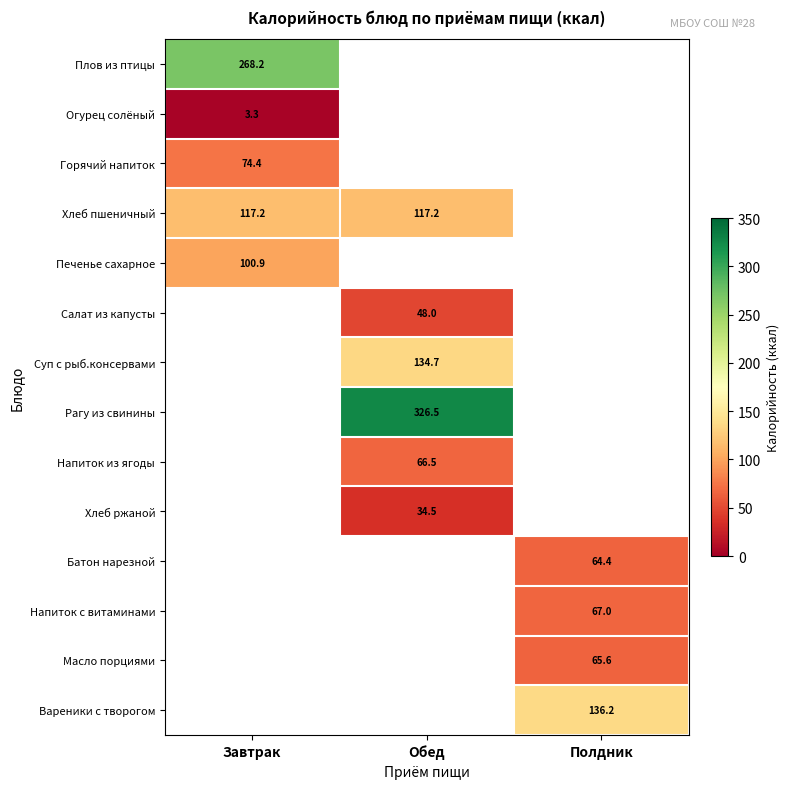

Which label corresponds to the smallest value in the chart?

Завтрак